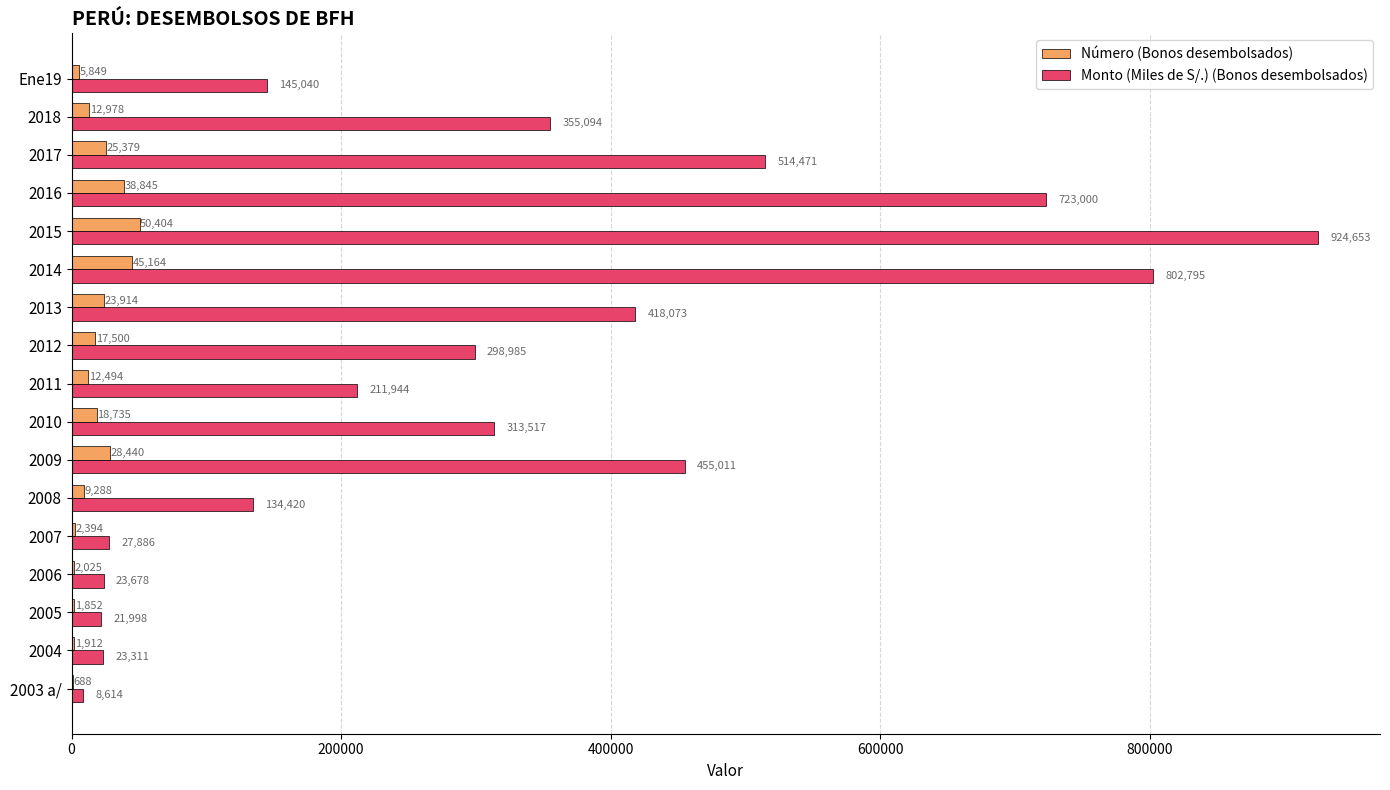

Between 2009 and 2011, which series saw the biggest shift?

Monto (Miles de S/.) (Bonos desembolsados)